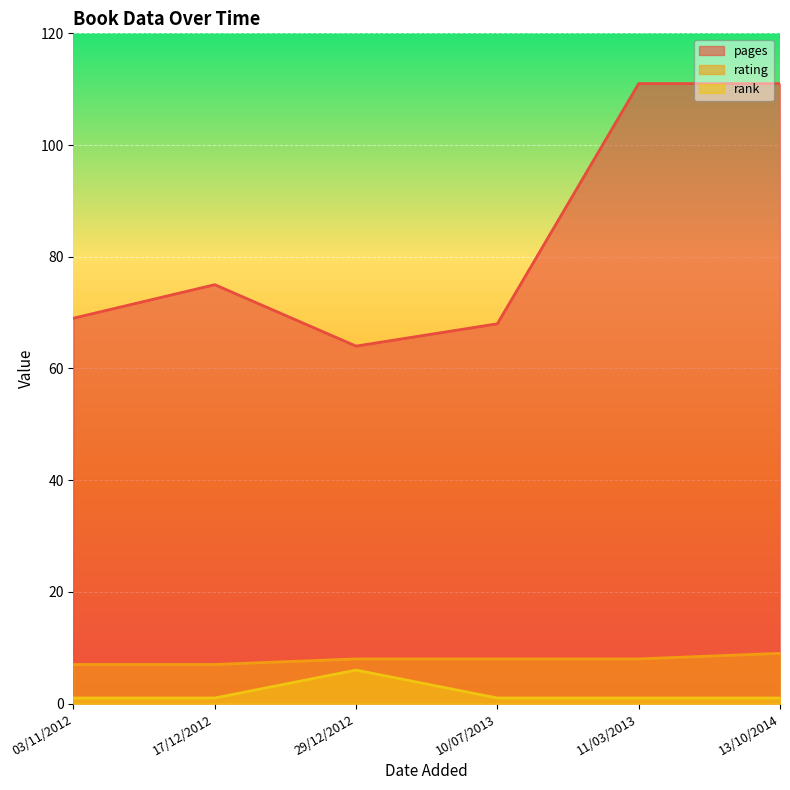

At which label does pages first exceed 75?

11/03/2013